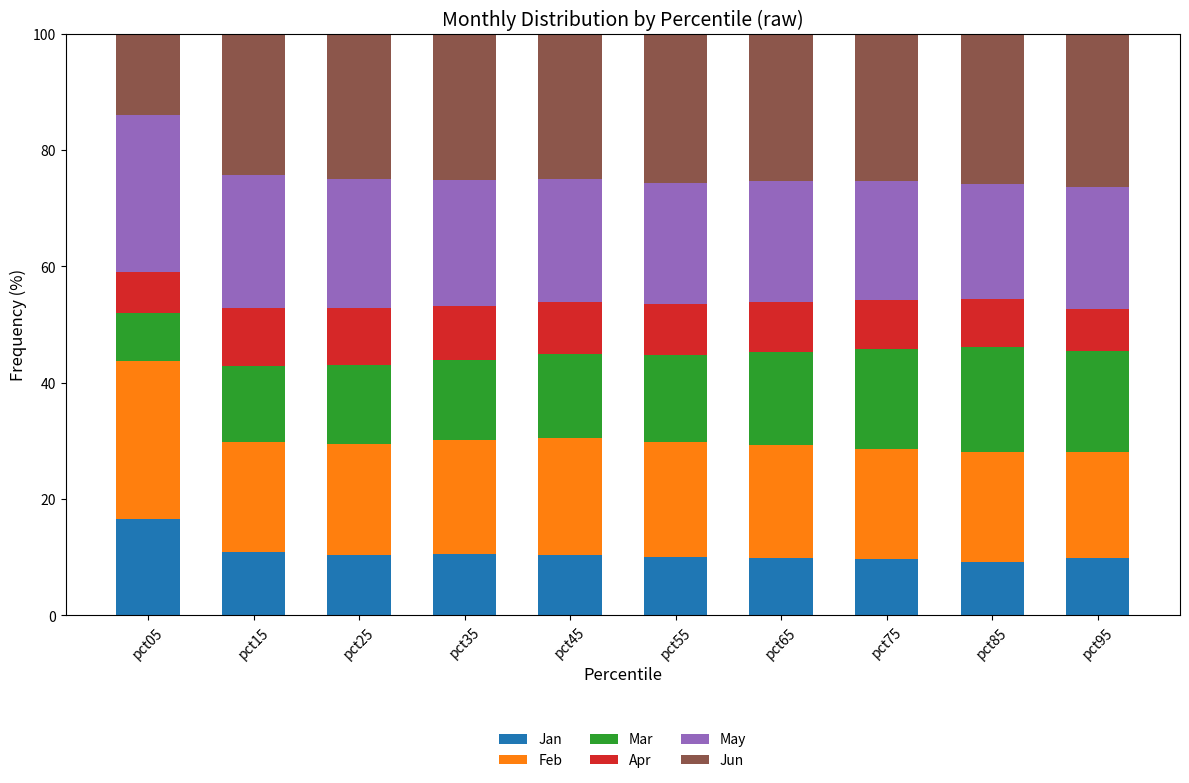

What is the difference between the maximum and minimum values in the Jan series?

7.5